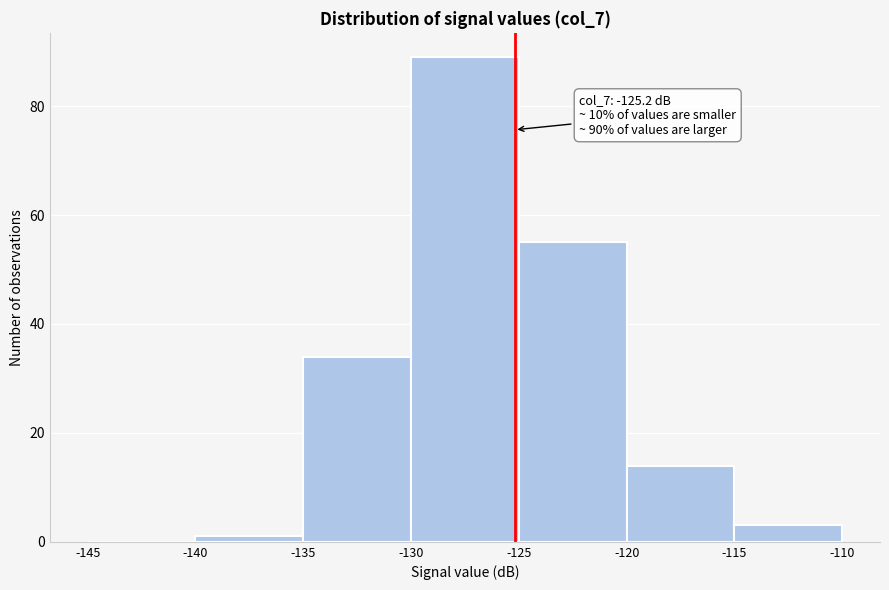

Over which range of the x-axis is the bar tallest?

-130 to -125